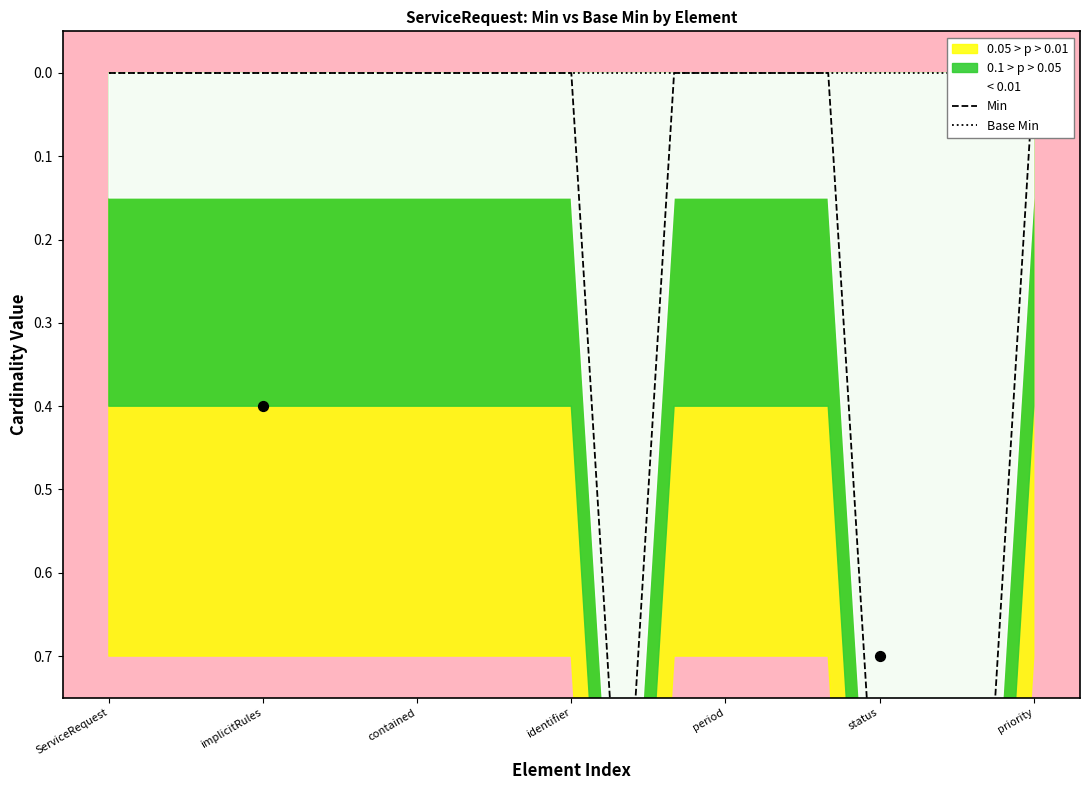

At how many categories does at least one series exceed 0?

4